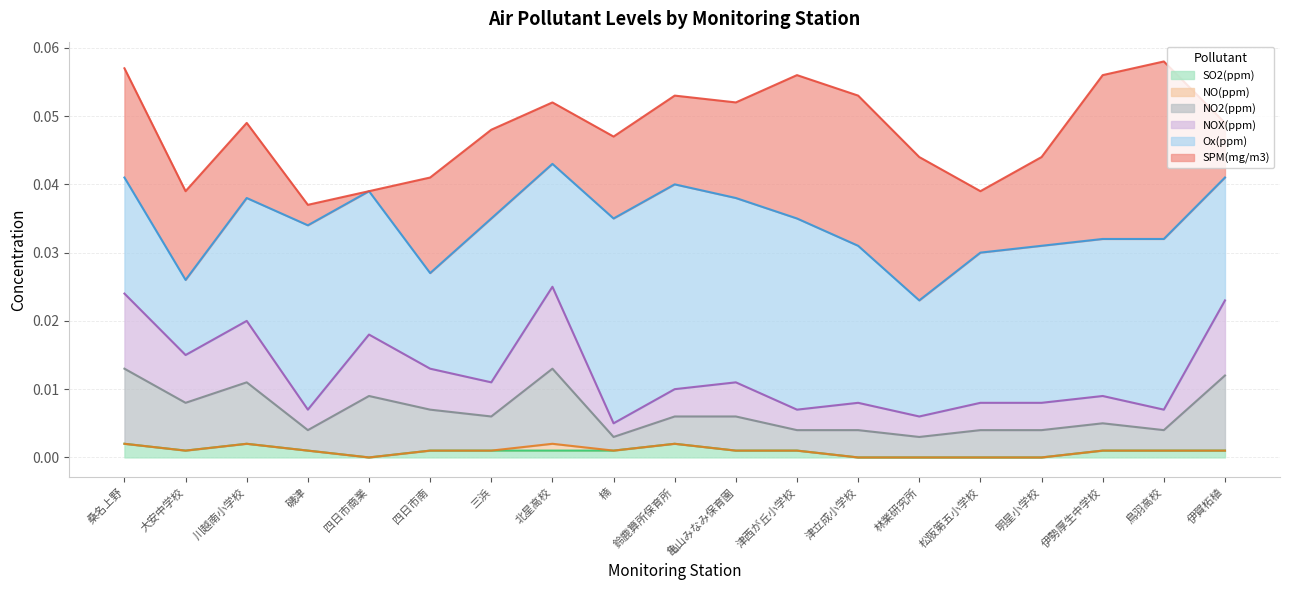

Count the NO2(ppm) values in the range 0 to 1.

19